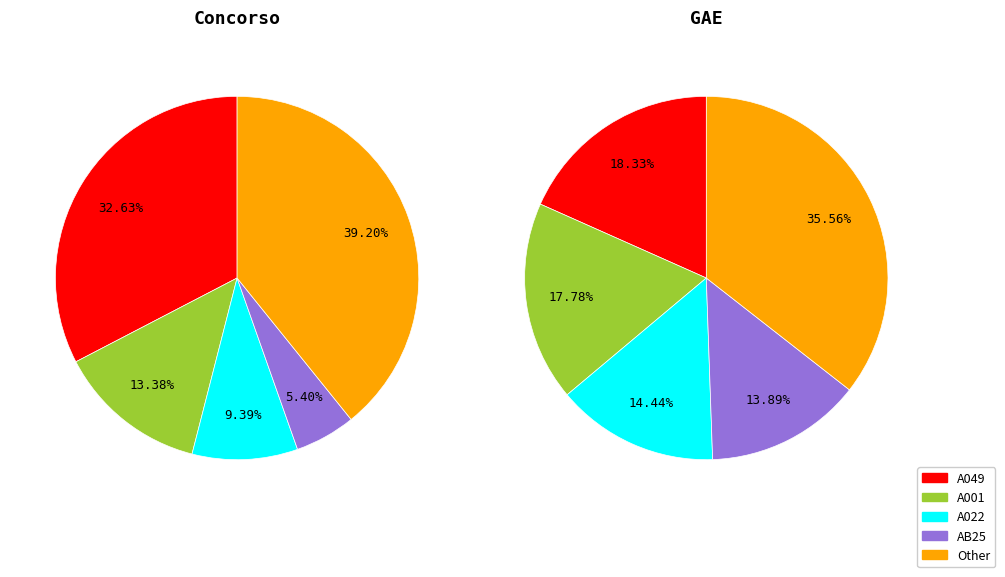

Is it true that AM56 is 14% of the pie?

False